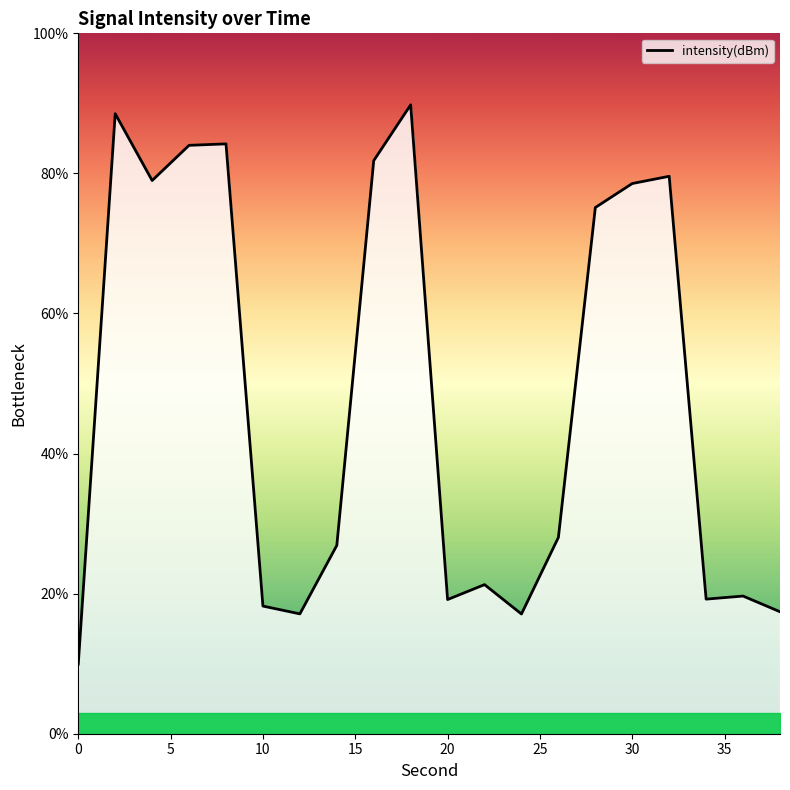

True or false: the data has more than 1 interior local peaks.

True